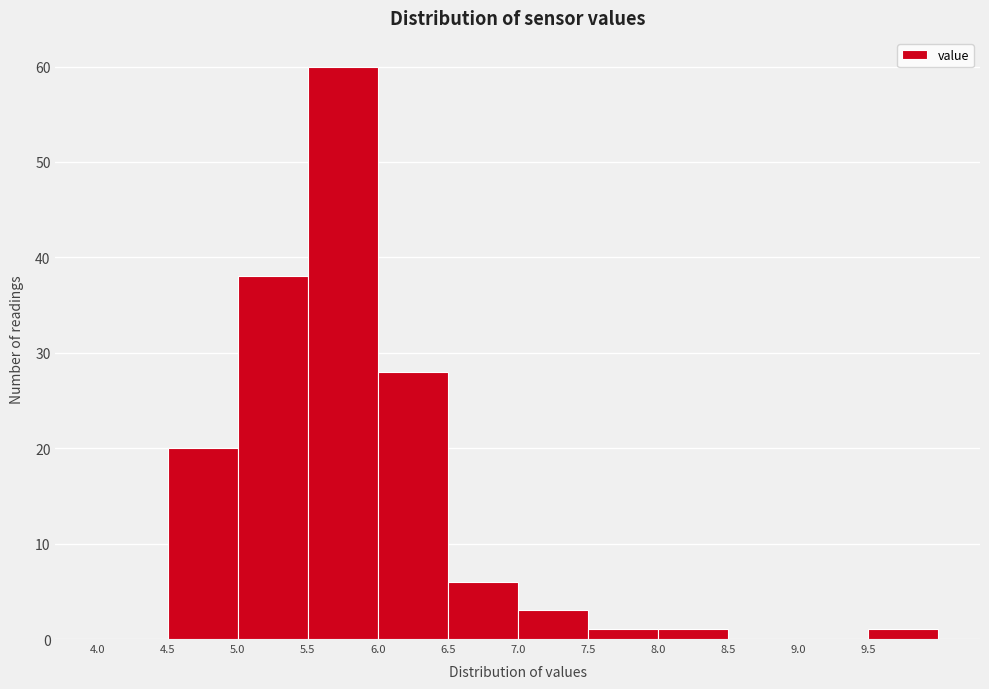

Reading left to right, transcribe this chart: for each bar, give the range it covers on the x-axis and its height. The values are not printed on the chart, so give them approximately, as read against the axis.

4.0 to 4.5: 0
4.5 to 5.0: 20
5.0 to 5.5: 38
5.5 to 6.0: 60
6.0 to 6.5: 28
6.5 to 7.0: 6
7.0 to 7.5: 3
7.5 to 8.0: 1
8.0 to 8.5: 1
8.5 to 9.0: 0
9.0 to 9.5: 0
9.5 to 10.0: 1